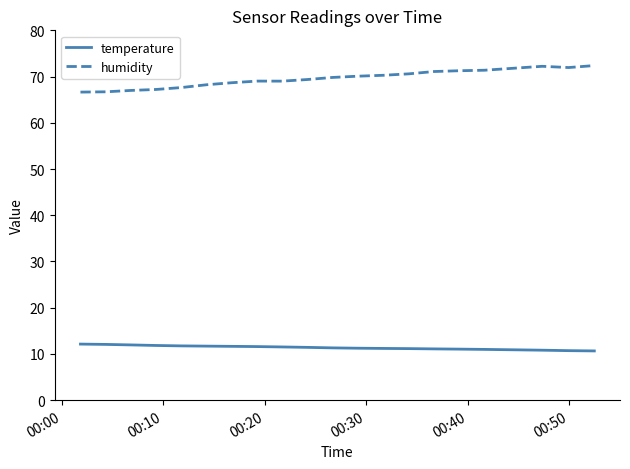

True or false: humidity and temperature intersect in this chart.

False